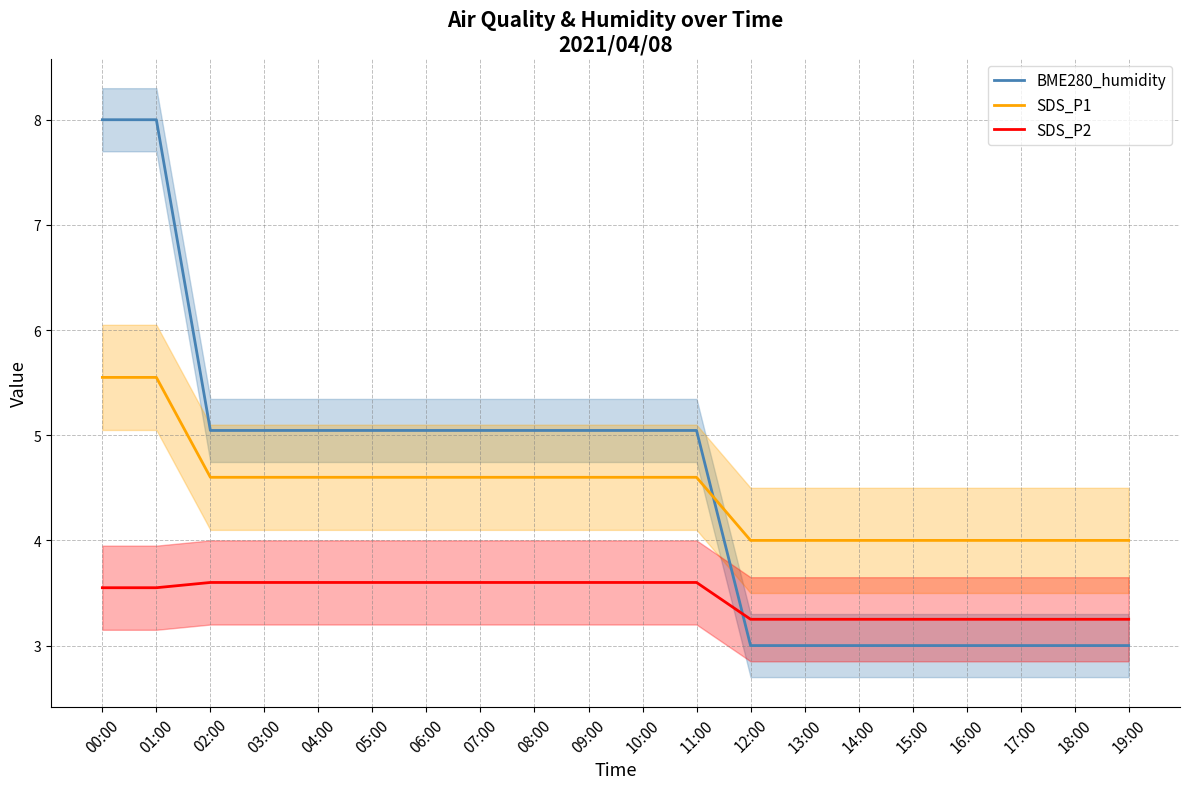

Between which two adjacent categories do SDS_P2 and BME280_humidity first intersect?

11:00 and 12:00